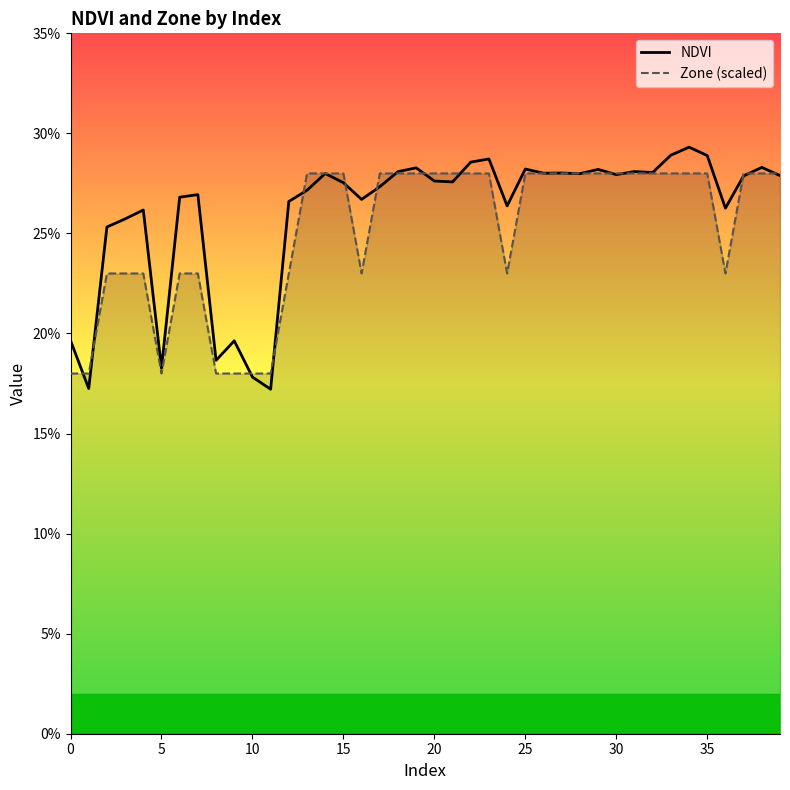

What is the difference between the second highest and second lowest values in the NDVI series?

0.1